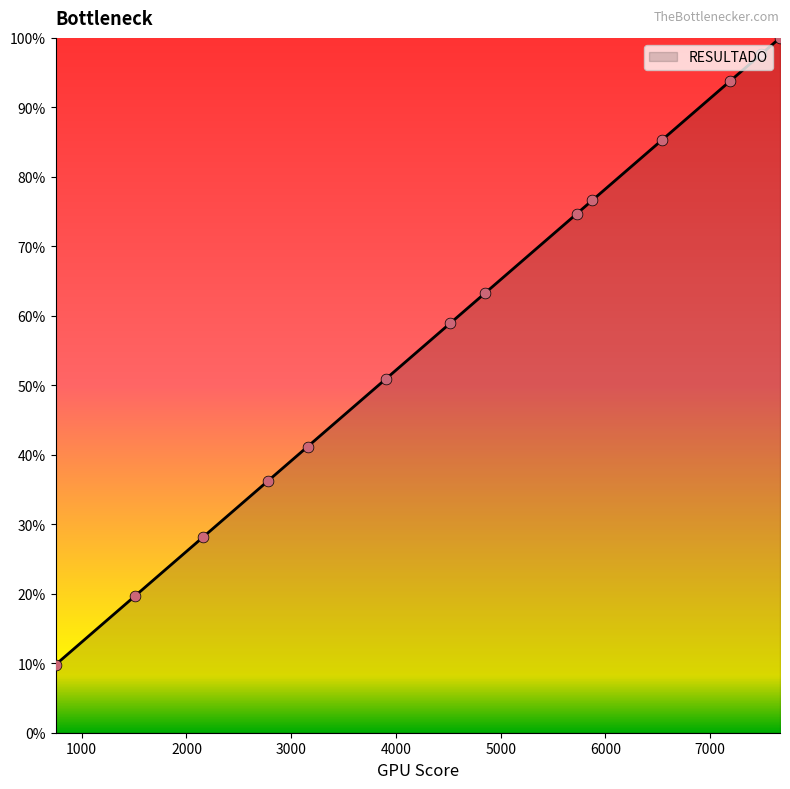

What is the greatest value displayed?

100.0